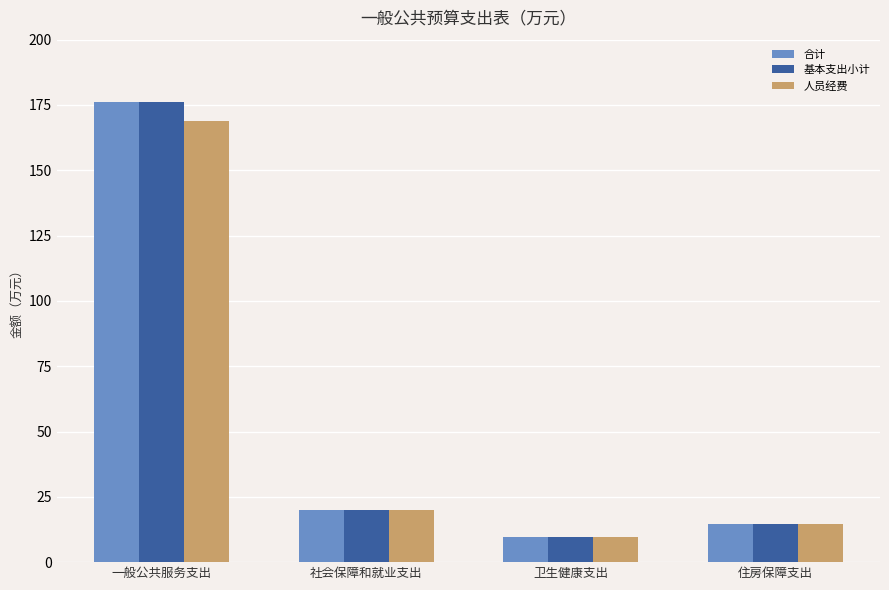

What is the maximum value for 人员经费?

168.8